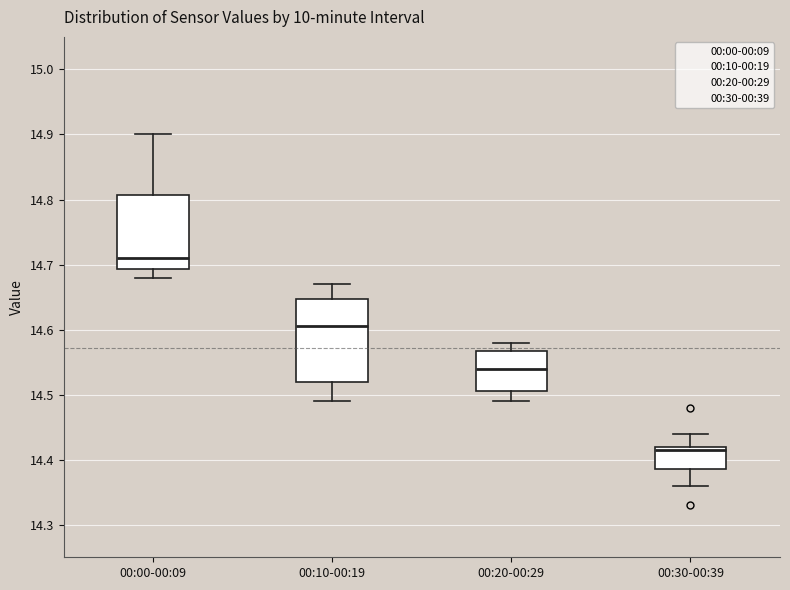

Comparing the boxes themselves (not the whiskers), which one is the tallest?

00:10-00:19